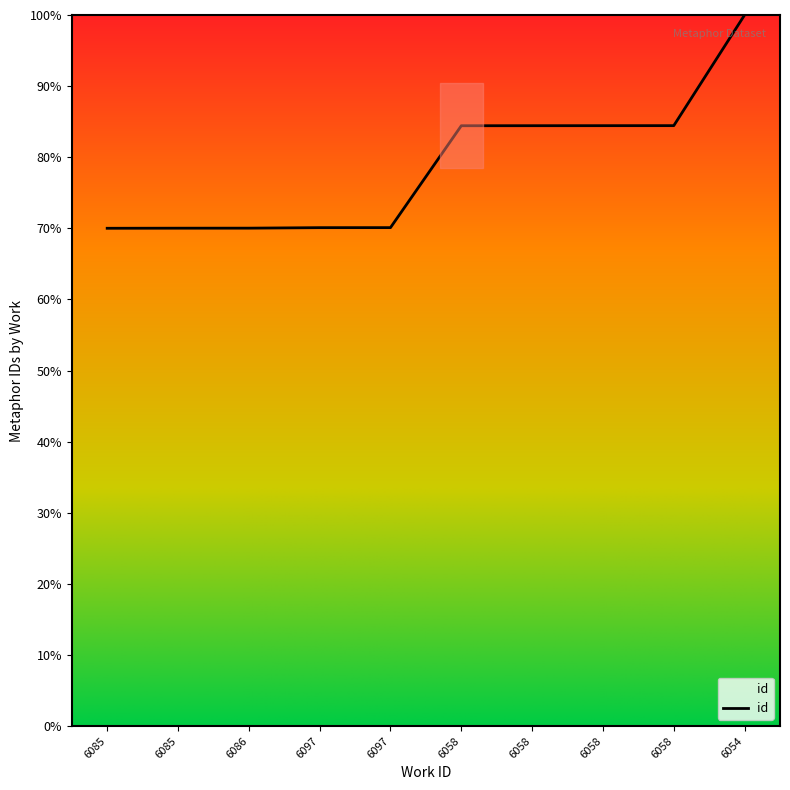

Reading left to right, extract all data points from this chart.

70.0	70.0	70.0	70.1	70.1	84.4	84.4	84.4	84.4	100.0